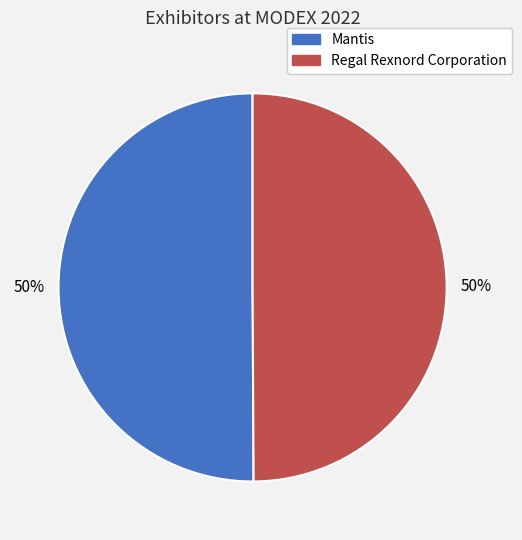

Is the sum of Mantis and Regal Rexnord Corporation greater than half?

Yes